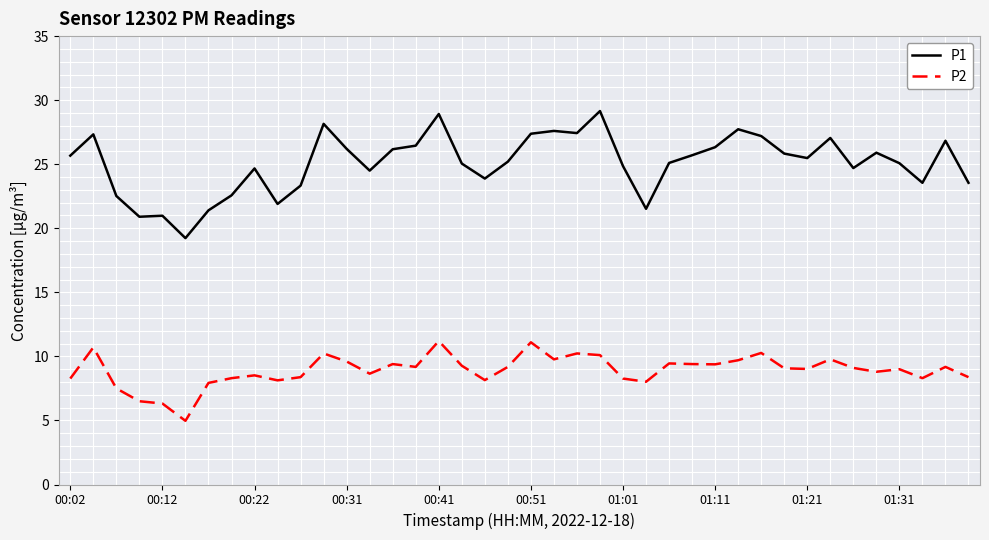

True or false: P2 and P1 intersect in this chart.

False